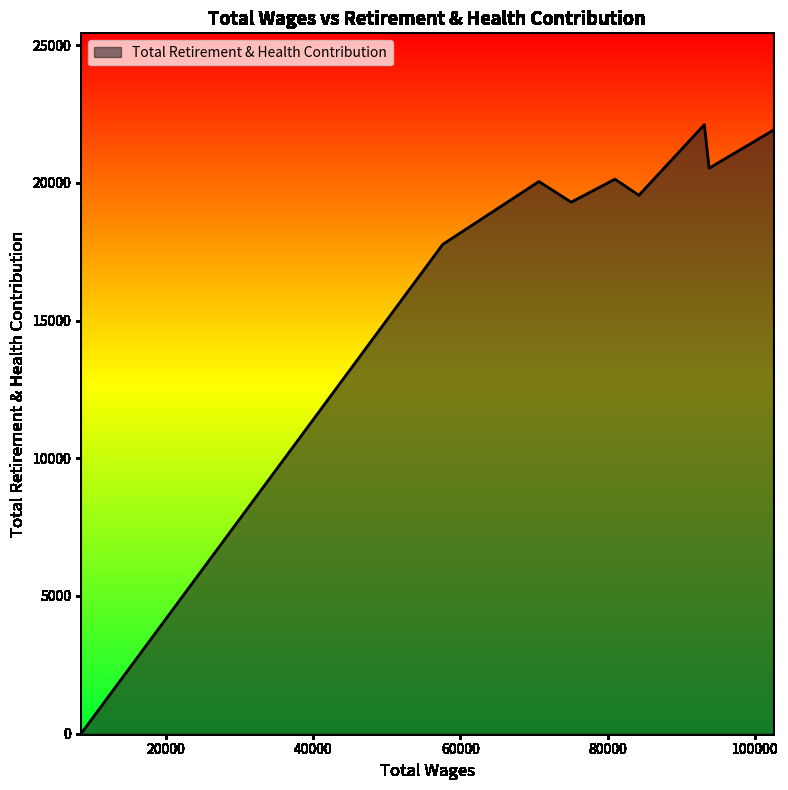

True or false: the data has more than 2 interior local peaks.

True